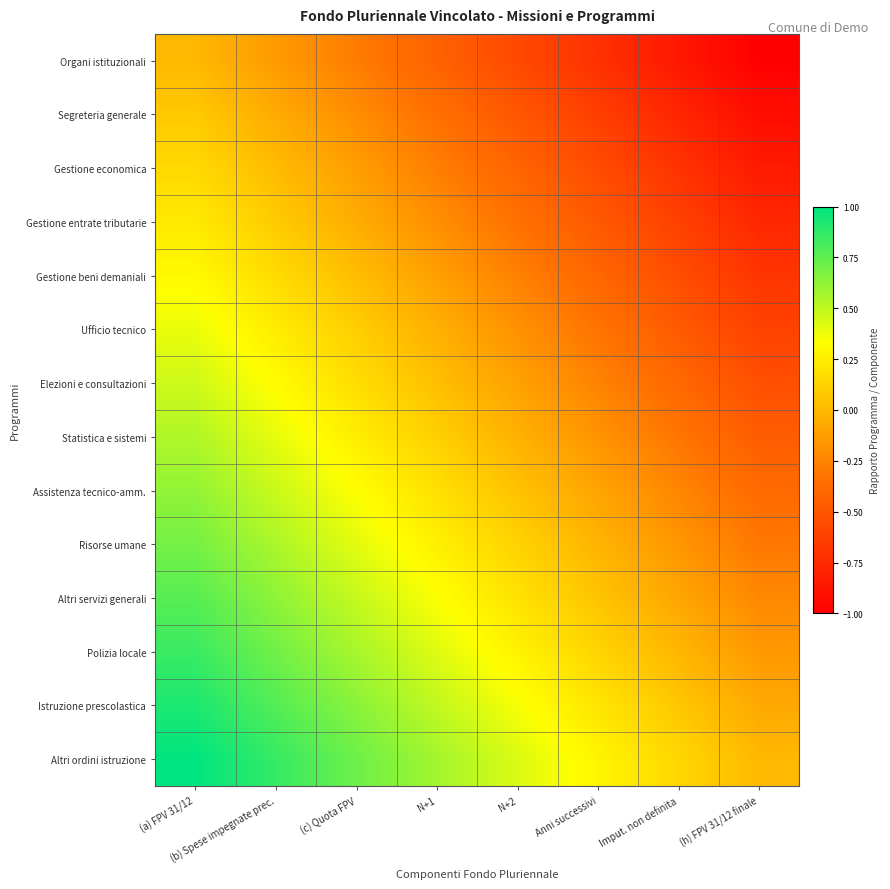

Reading left to right, extract all data points from this chart.

Organi istituzionali: (a) FPV 31/12=0.0	(b) Spese impegnate prec.=-0.1	(c) Quota FPV=-0.3	N+1=-0.4	N+2=-0.6	Anni successivi=-0.7	Imput. non definita=-0.9	(h) FPV 31/12 finale=-1.0
Segreteria generale: (a) FPV 31/12=0.1	(b) Spese impegnate prec.=-0.1	(c) Quota FPV=-0.2	N+1=-0.4	N+2=-0.5	Anni successivi=-0.6	Imput. non definita=-0.8	(h) FPV 31/12 finale=-0.9
Gestione economica: (a) FPV 31/12=0.2	(b) Spese impegnate prec.=0.0	(c) Quota FPV=-0.1	N+1=-0.3	N+2=-0.4	Anni successivi=-0.6	Imput. non definita=-0.7	(h) FPV 31/12 finale=-0.8
Gestione entrate tributarie: (a) FPV 31/12=0.2	(b) Spese impegnate prec.=0.1	(c) Quota FPV=-0.1	N+1=-0.2	N+2=-0.3	Anni successivi=-0.5	Imput. non definita=-0.6	(h) FPV 31/12 finale=-0.8
Gestione beni demaniali: (a) FPV 31/12=0.3	(b) Spese impegnate prec.=0.2	(c) Quota FPV=0.0	N+1=-0.1	N+2=-0.3	Anni successivi=-0.4	Imput. non definita=-0.5	(h) FPV 31/12 finale=-0.7
Ufficio tecnico: (a) FPV 31/12=0.4	(b) Spese impegnate prec.=0.2	(c) Quota FPV=0.1	N+1=-0.0	N+2=-0.2	Anni successivi=-0.3	Imput. non definita=-0.5	(h) FPV 31/12 finale=-0.6
Elezioni e consultazioni: (a) FPV 31/12=0.5	(b) Spese impegnate prec.=0.3	(c) Quota FPV=0.2	N+1=0.0	N+2=-0.1	Anni successivi=-0.3	Imput. non definita=-0.4	(h) FPV 31/12 finale=-0.5
Statistica e sistemi: (a) FPV 31/12=0.5	(b) Spese impegnate prec.=0.4	(c) Quota FPV=0.3	N+1=0.1	N+2=-0.0	Anni successivi=-0.2	Imput. non definita=-0.3	(h) FPV 31/12 finale=-0.5
Assistenza tecnico-amm.: (a) FPV 31/12=0.6	(b) Spese impegnate prec.=0.5	(c) Quota FPV=0.3	N+1=0.2	N+2=0.0	Anni successivi=-0.1	Imput. non definita=-0.2	(h) FPV 31/12 finale=-0.4
Risorse umane: (a) FPV 31/12=0.7	(b) Spese impegnate prec.=0.5	(c) Quota FPV=0.4	N+1=0.3	N+2=0.1	Anni successivi=-0.0	Imput. non definita=-0.2	(h) FPV 31/12 finale=-0.3
Altri servizi generali: (a) FPV 31/12=0.8	(b) Spese impegnate prec.=0.6	(c) Quota FPV=0.5	N+1=0.3	N+2=0.2	Anni successivi=0.1	Imput. non definita=-0.1	(h) FPV 31/12 finale=-0.2
Polizia locale: (a) FPV 31/12=0.8	(b) Spese impegnate prec.=0.7	(c) Quota FPV=0.6	N+1=0.4	N+2=0.3	Anni successivi=0.1	Imput. non definita=-0.0	(h) FPV 31/12 finale=-0.2
Istruzione prescolastica: (a) FPV 31/12=0.9	(b) Spese impegnate prec.=0.8	(c) Quota FPV=0.6	N+1=0.5	N+2=0.4	Anni successivi=0.2	Imput. non definita=0.1	(h) FPV 31/12 finale=-0.1
Altri ordini istruzione: (a) FPV 31/12=1.0	(b) Spese impegnate prec.=0.9	(c) Quota FPV=0.7	N+1=0.6	N+2=0.4	Anni successivi=0.3	Imput. non definita=0.1	(h) FPV 31/12 finale=0.0